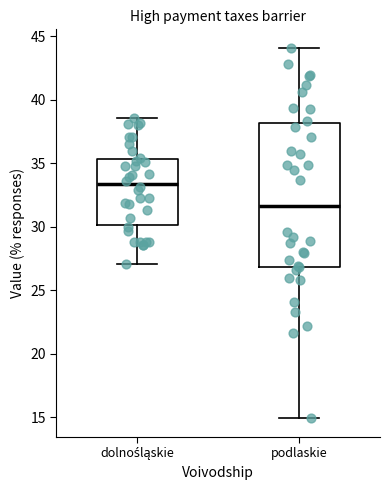

Reading left to right, read every box against the y-axis: the position of its median line, the range the box covers, and the ends of its whiskers. The values are not printed on the chart, so give them approximately, as read against the axis.

dolnośląskie: median 33.5, box 30.0 to 35.5, whiskers 27.0 to 38.5
podlaskie: median 31.5, box 27.0 to 38.0, whiskers 15.0 to 44.0